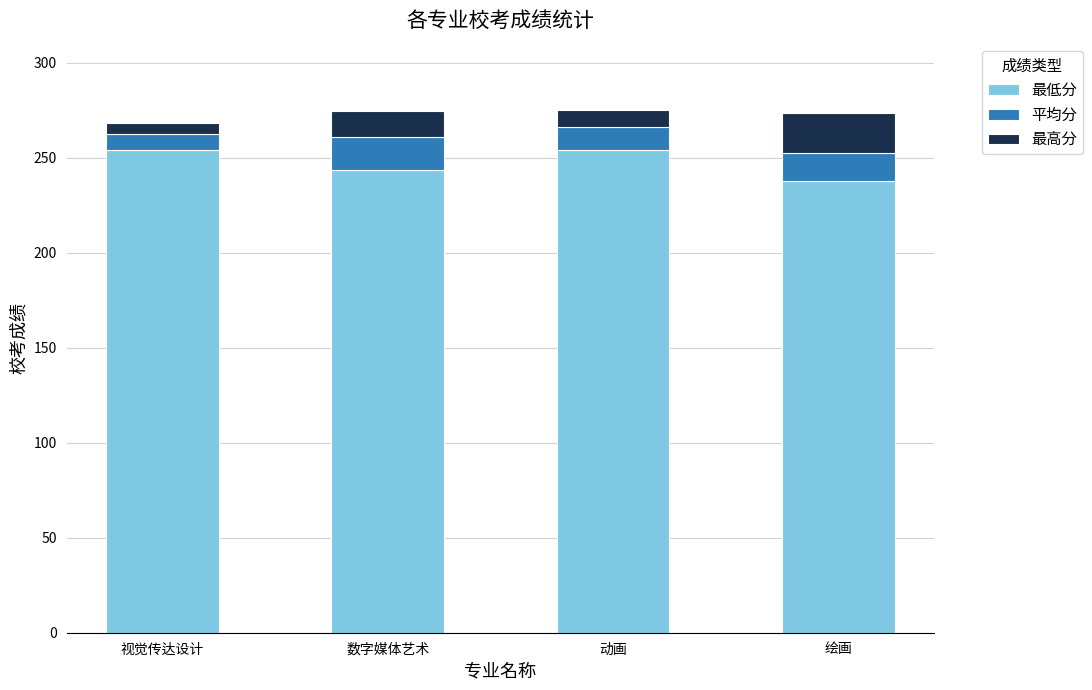

The 最低分 series shows 109.8 at 绘画. True or false?

False